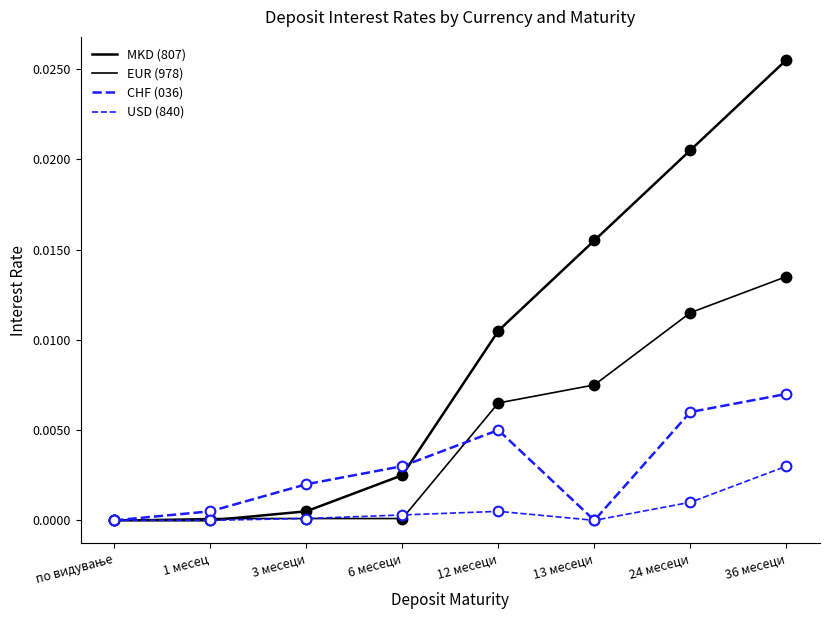

Which category has the lowest value in the CHF (036) series?

по видување